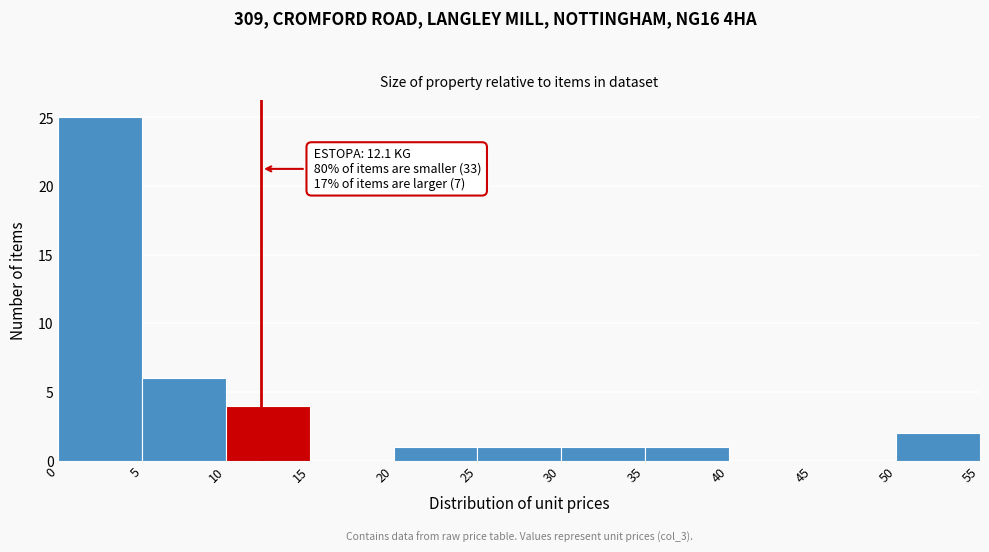

Which range on the x-axis has the tallest bar?

0 to 5